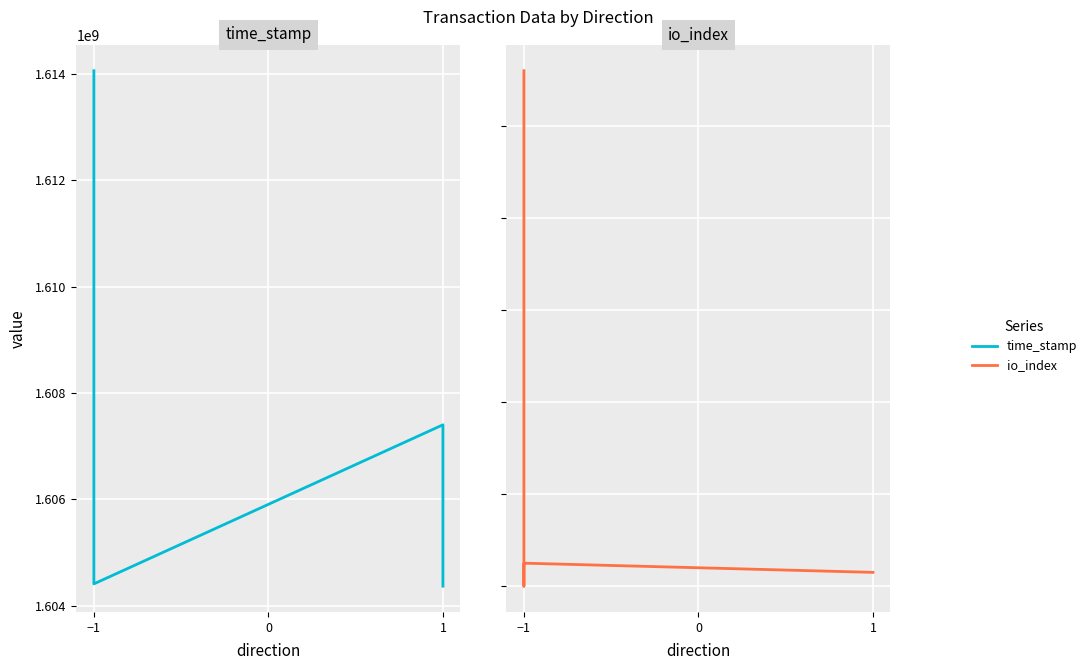

At how many categories does at least one series exceed 462329413?

6